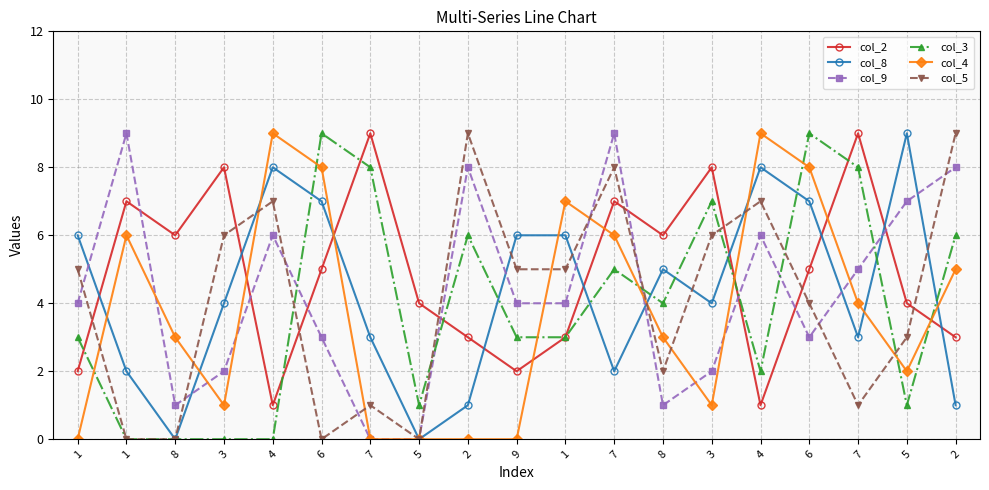

Which category has the lowest value in the col_3 series?

1